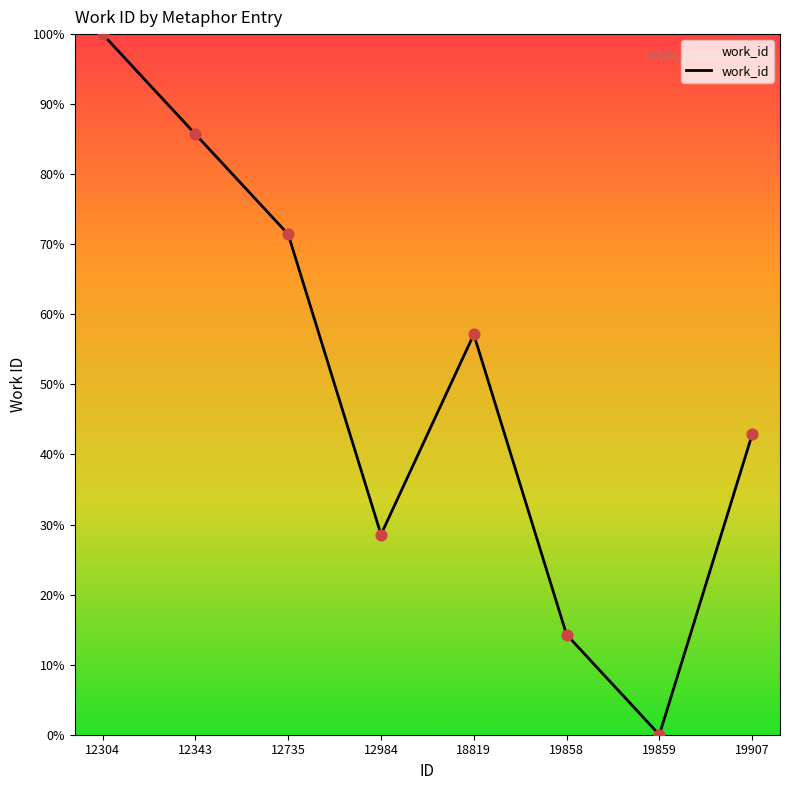

What is the ratio of the value at 12304 to the value at 19858?

7.0